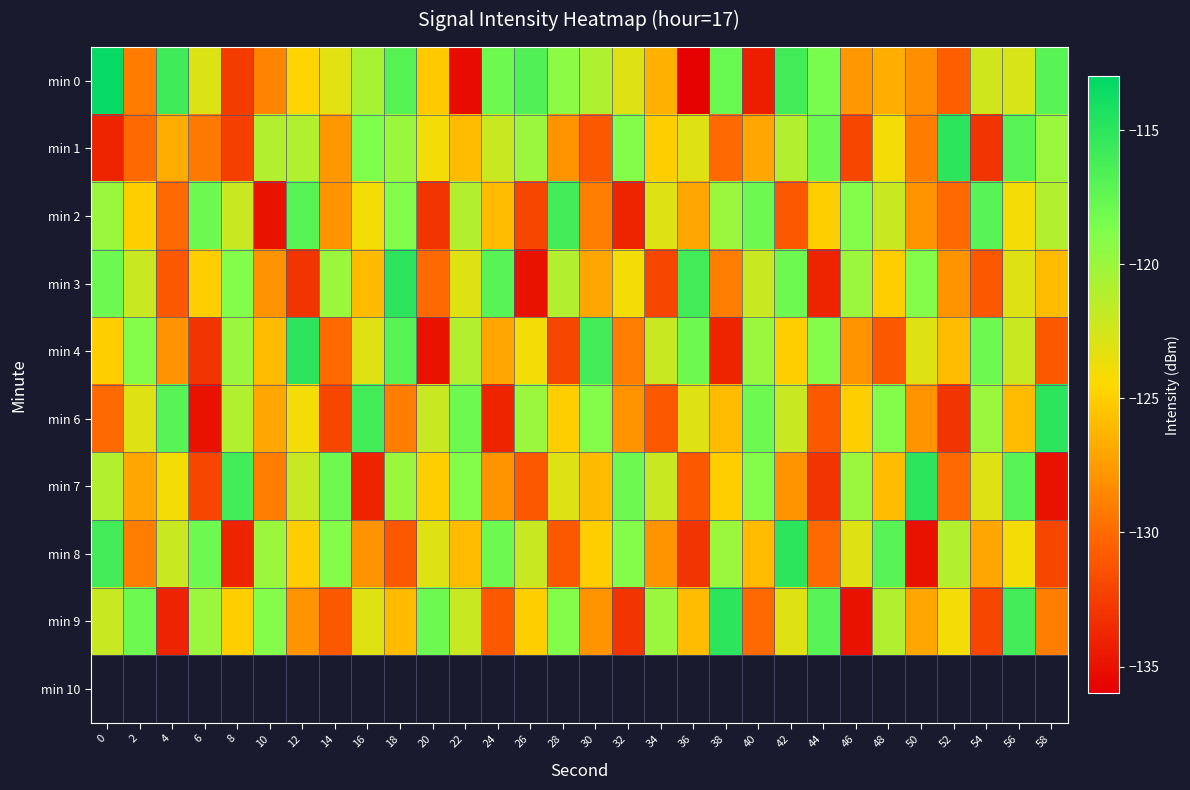

At which category does the chart reach its minimum across all series?

36